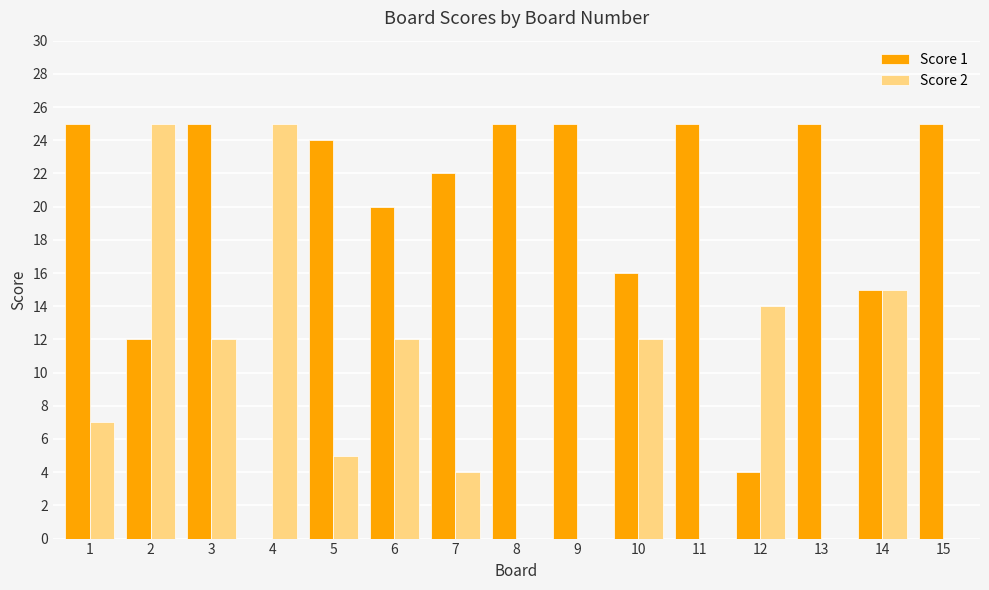

What is the sum of all Score 2 values?

131